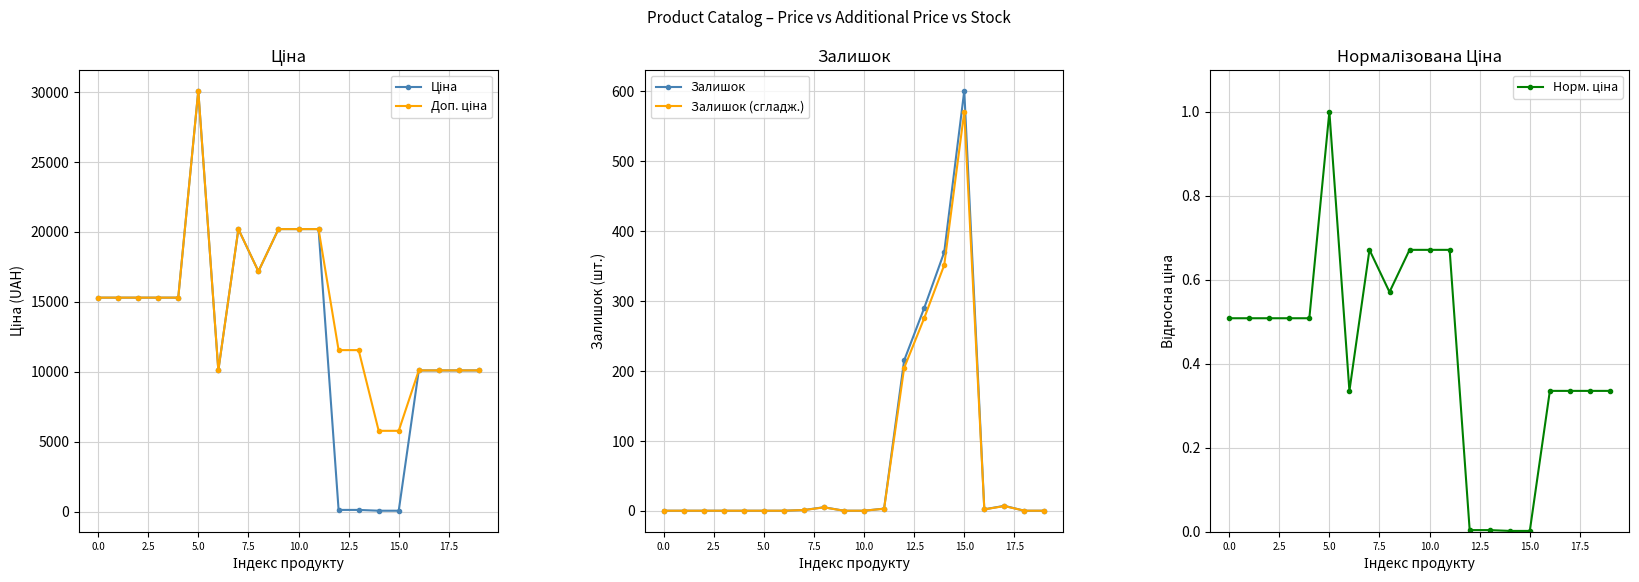

True or false: Норм. ціна has more than 2 interior local peaks.

False